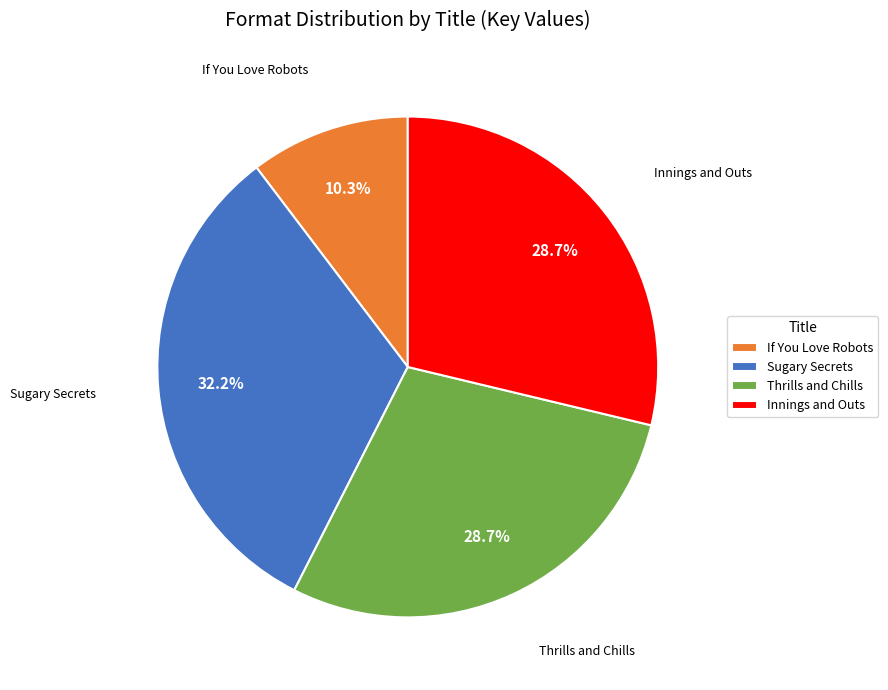

Which has a higher value, If You Love Robots or Innings and Outs?

Innings and Outs